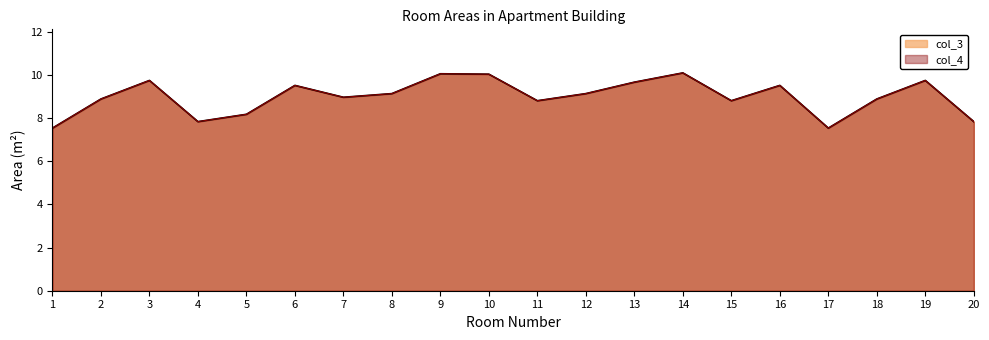

List the series in order of their peak value, highest first.

col_3, col_4